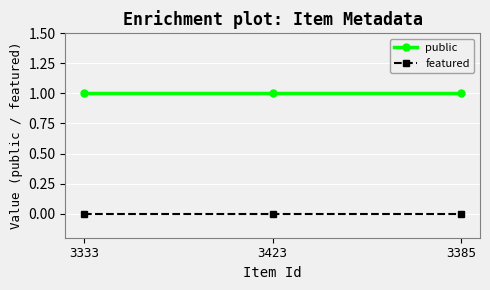

The value of public at 3385 is 2. True or false?

False